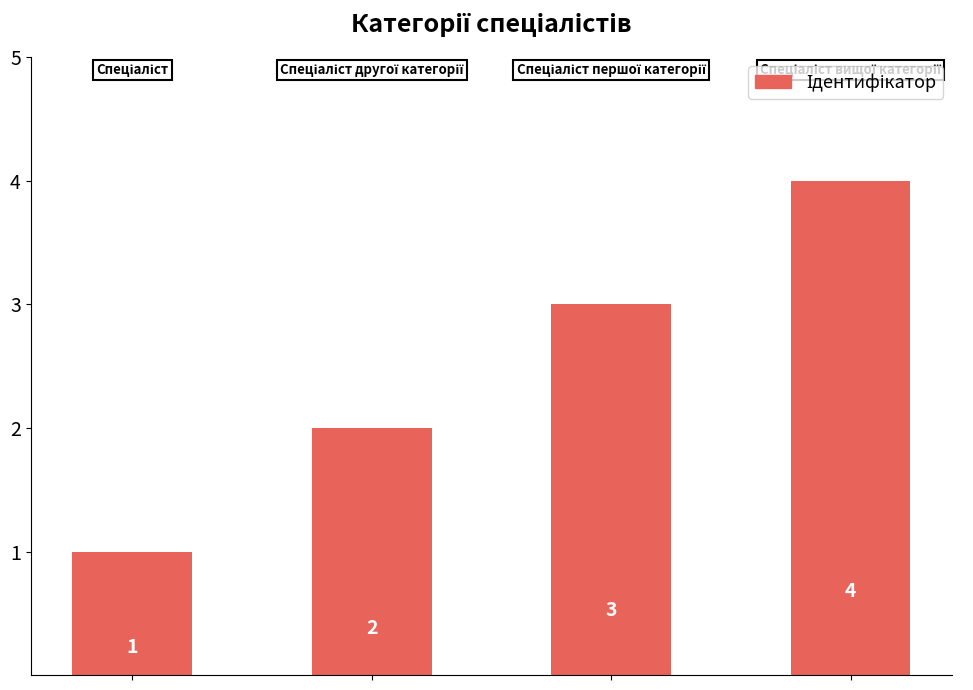

Count the values in the range 2 to 4.

3